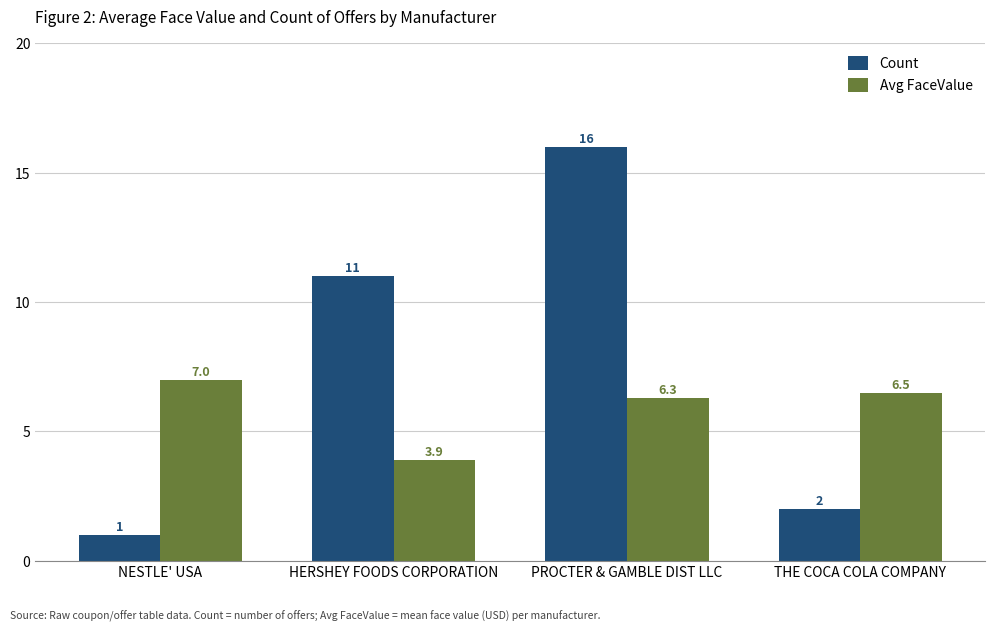

What is the average value of the Count series?

7.5